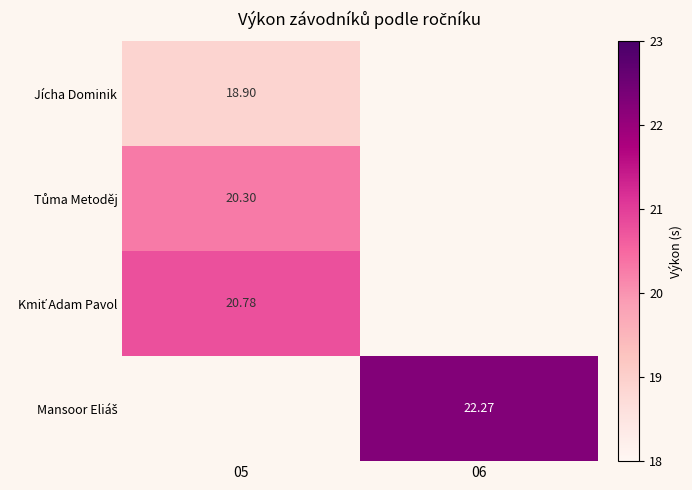

Is it true that Mansoor Eliáš equals 36.1 at 06?

False